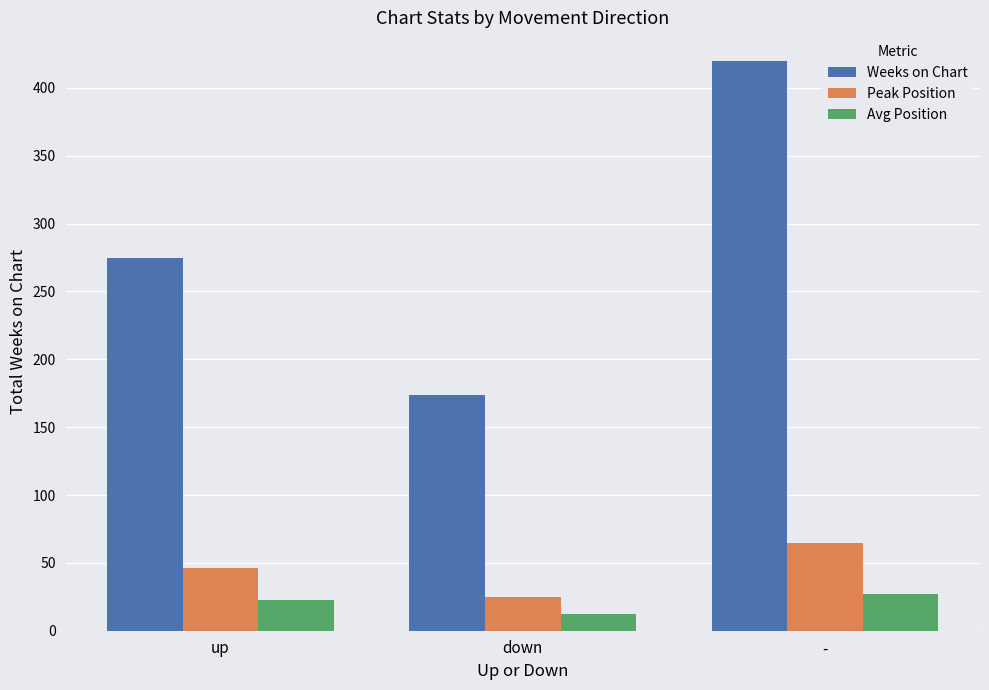

Rank the series at down from highest to lowest value.

Weeks on Chart, Peak Position, Avg Position